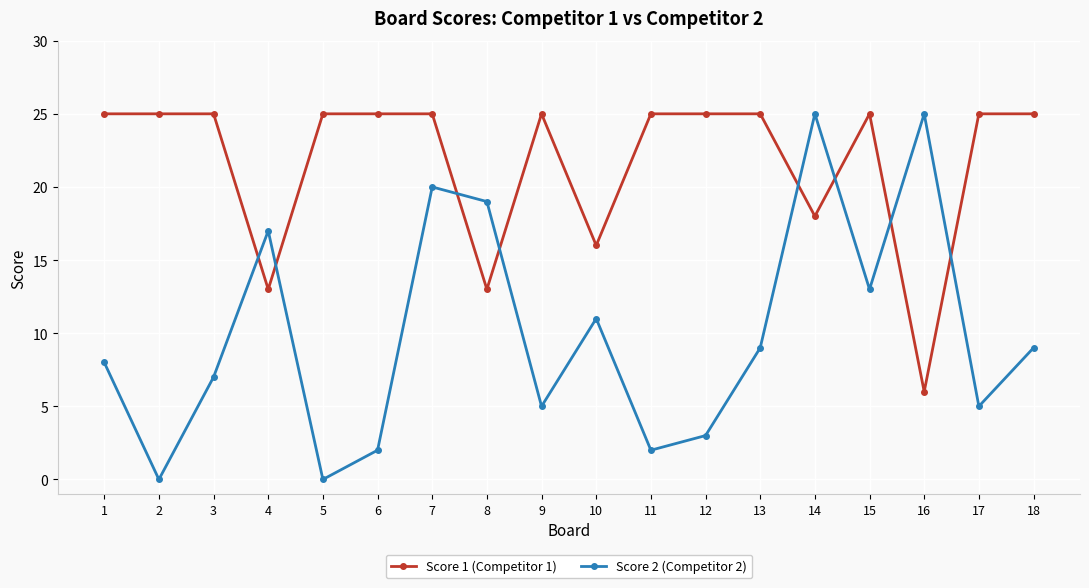

Count the Score 1 (Competitor 1) values in the range 18 to 25.

14